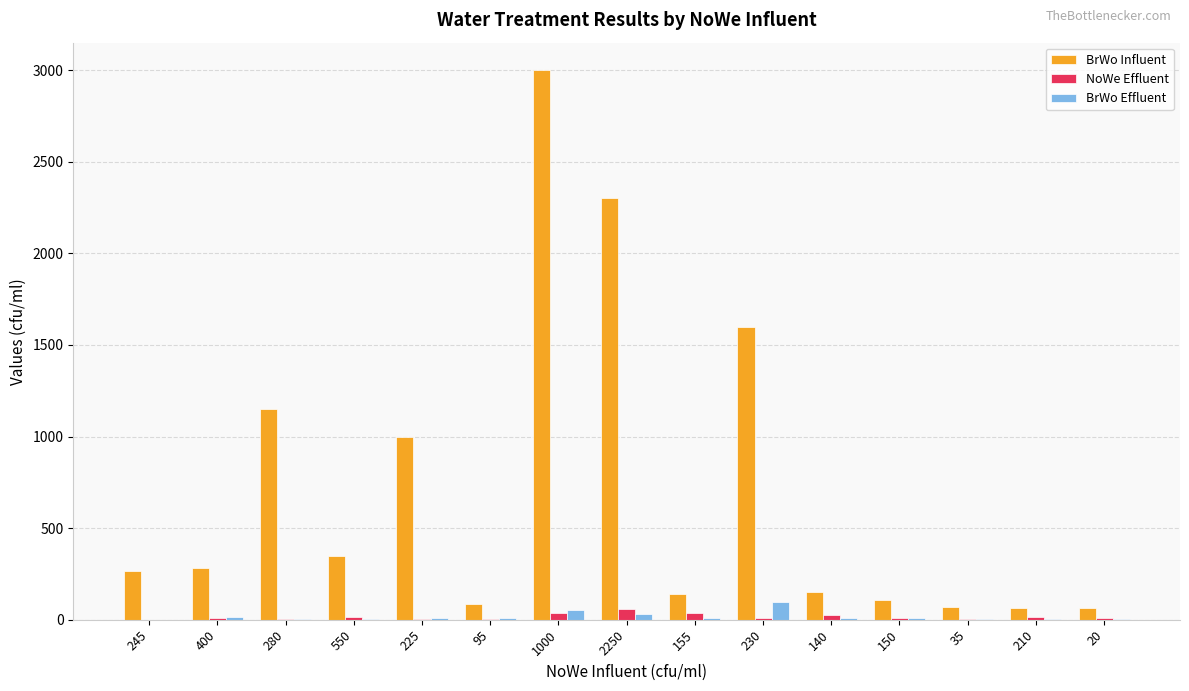

What is the greatest value displayed?

3000.0